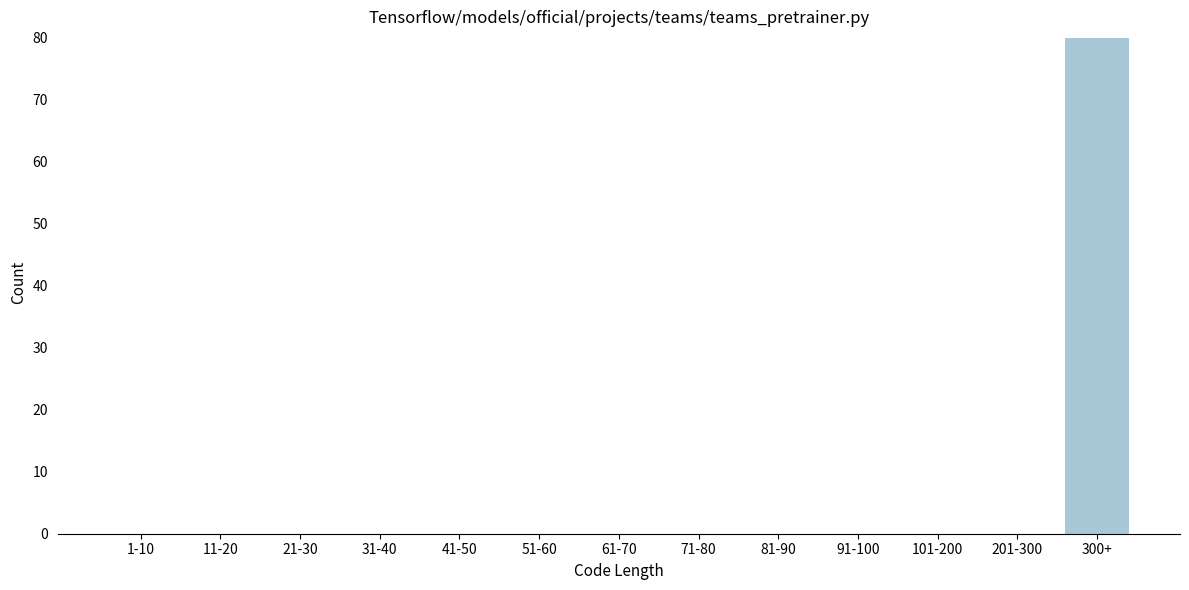

Reading right to left, what are all the values shown in this chart?

300+=80	201-300=0	101-200=0	91-100=0	81-90=0	71-80=0	61-70=0	51-60=0	41-50=0	31-40=0	21-30=0	11-20=0	1-10=0